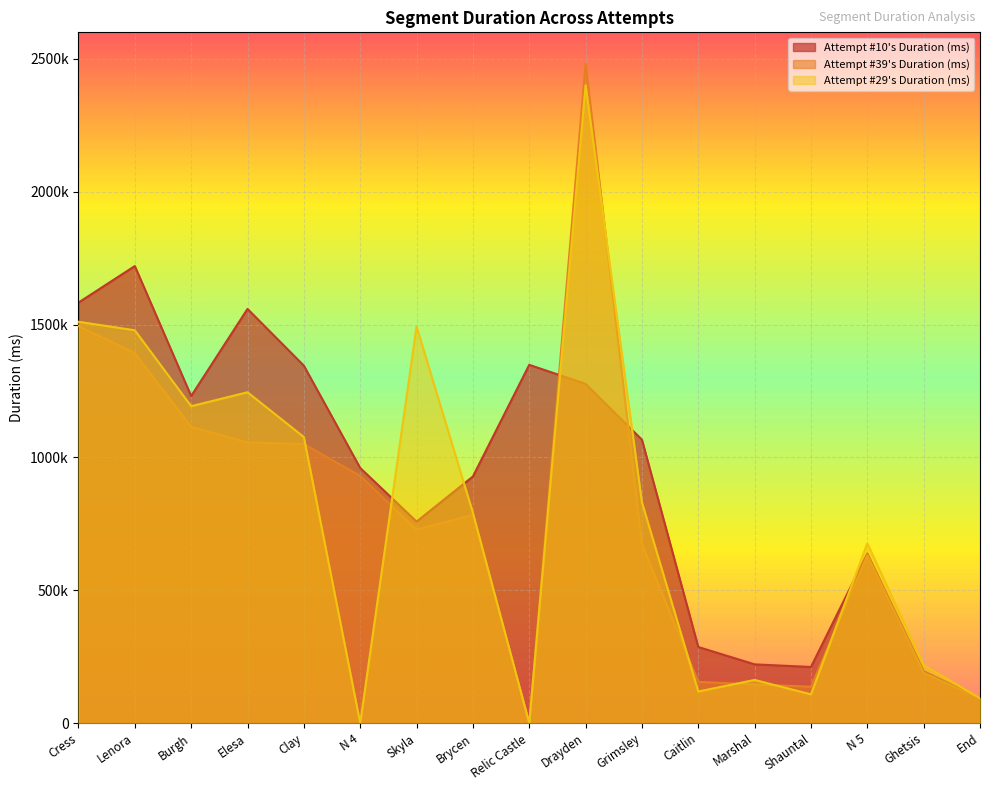

How many times do Attempt #29's Duration (ms) and Attempt #39's Duration (ms) cross each other?

7